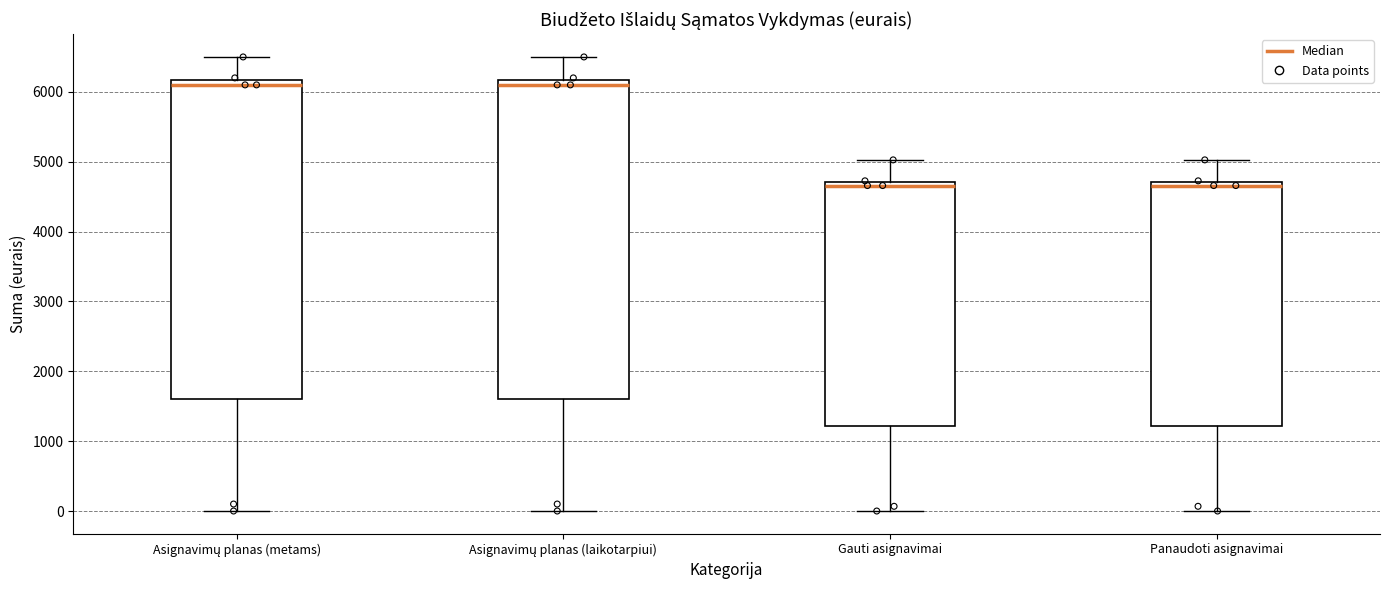

Reading left to right, read every box against the y-axis: the position of its median line, the range the box covers, and the ends of its whiskers. The values are not printed on the chart, so give them approximately, as read against the axis.

Asignavimų planas (metams): median 6100, box 1600 to 6200, whiskers 0 to 6500
Asignavimų planas (laikotarpiui): median 6100, box 1600 to 6200, whiskers 0 to 6500
Gauti asignavimai: median 4700 (just below the box's upper edge), box 1200 to 4700, whiskers 0 to 5000
Panaudoti asignavimai: median 4700 (just below the box's upper edge), box 1200 to 4700, whiskers 0 to 5000